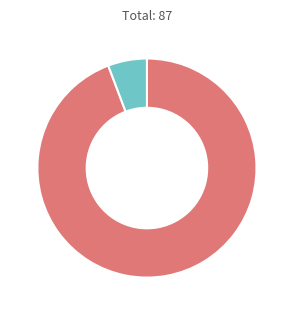

Does any single category account for the majority?

Yes